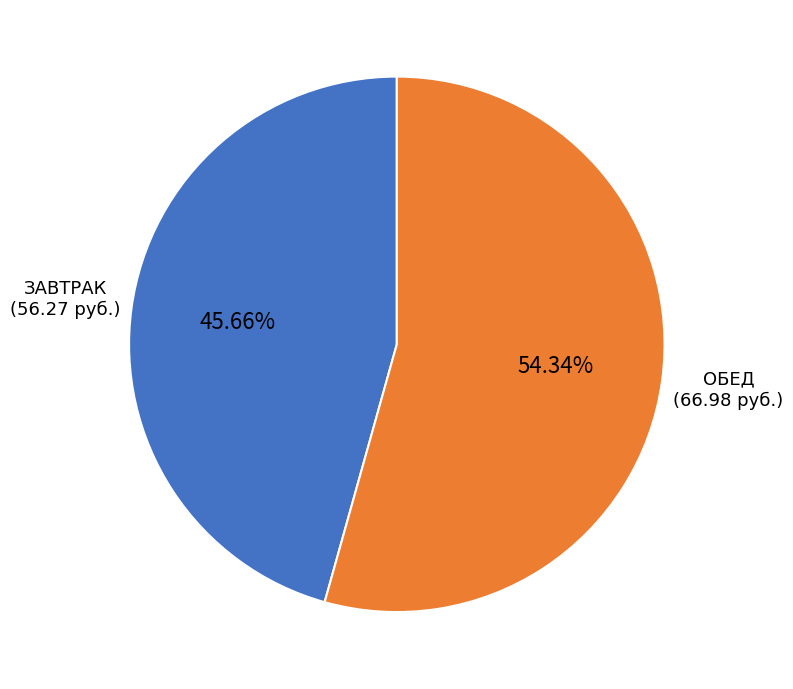

Is there any slice that represents more than half of the pie?

Yes